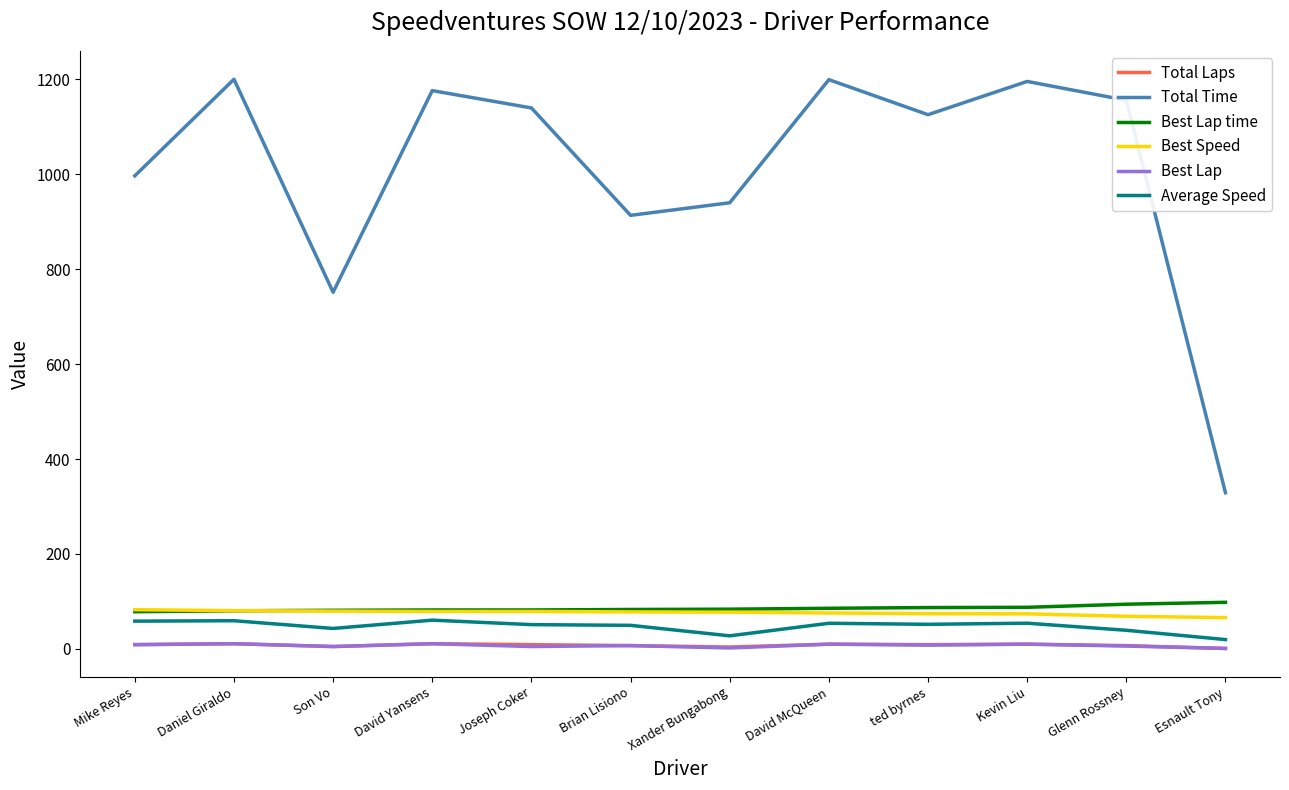

In Average Speed, how many points are lower than both neighbors (excluding endpoints)?

3